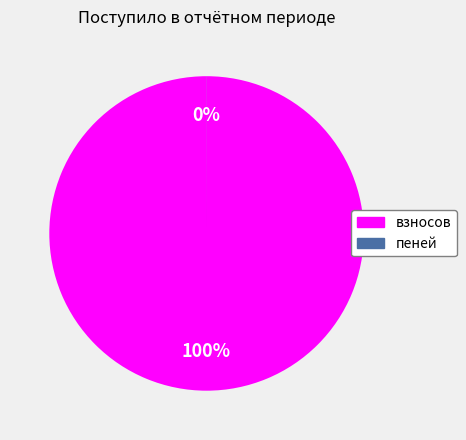

Which category has the biggest portion of the pie?

взносов